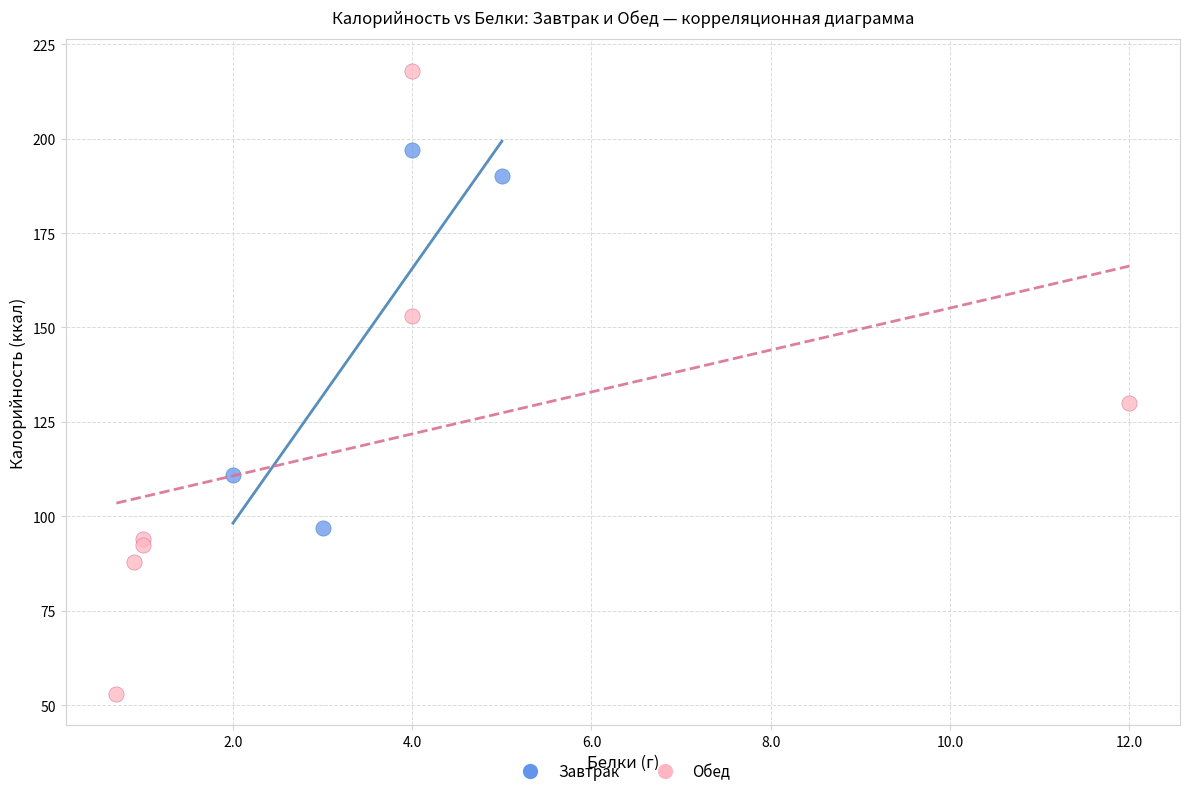

Which series contains the highest Y value?

Обед